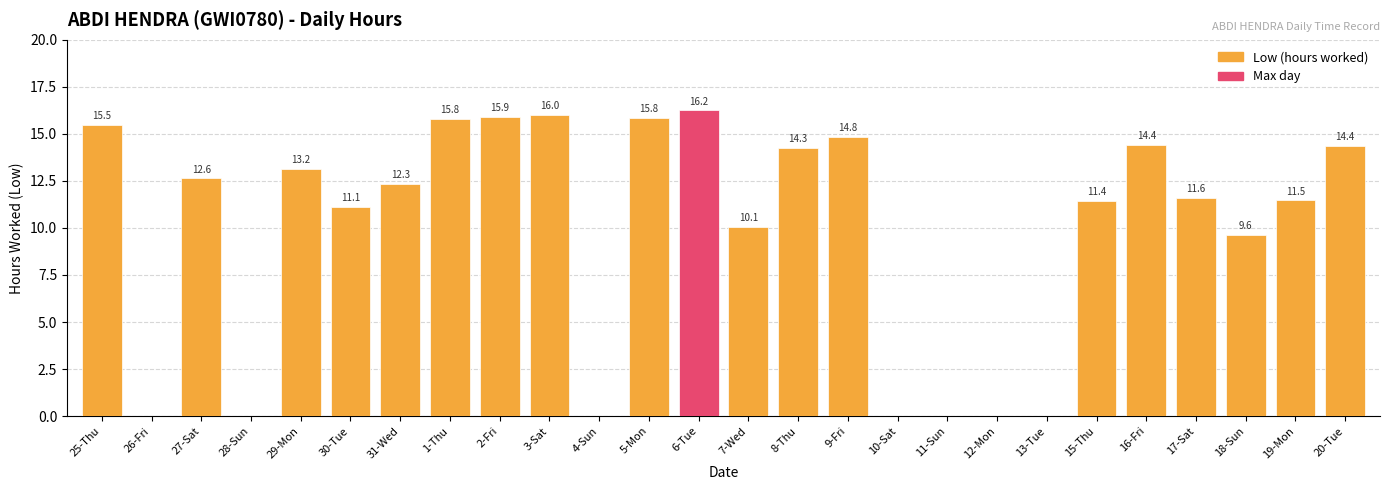

What is the sum of the values at 1-Thu and 7-Wed?

25.9